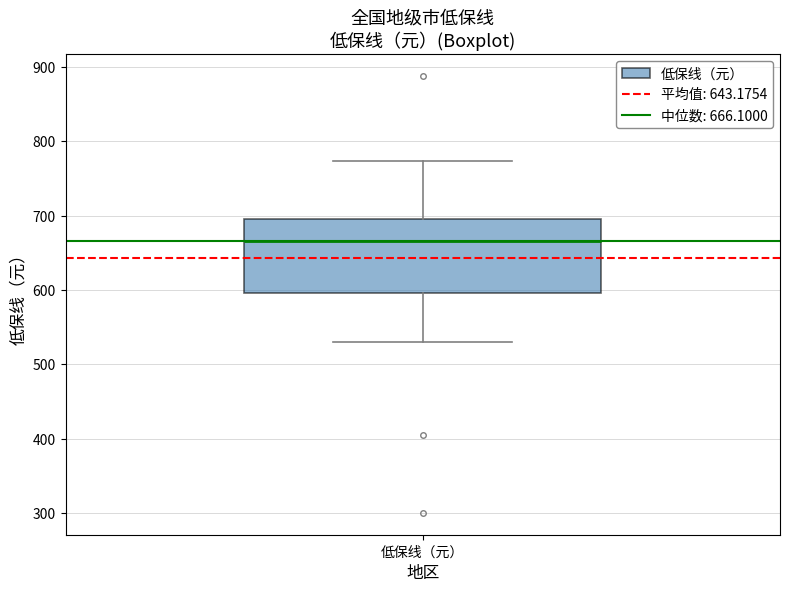

Where does the median line of the box for 低保线（元） sit on the y-axis? The values are not printed on the chart, so give them approximately, as read against the axis.

670